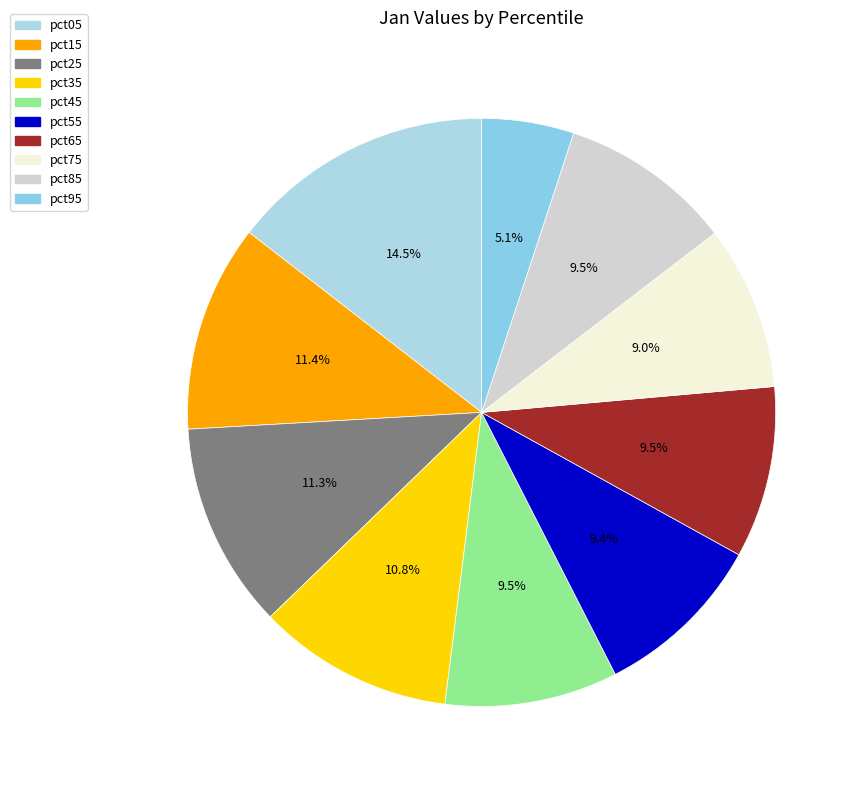

Does pct05 account for over 50% of the chart?

No